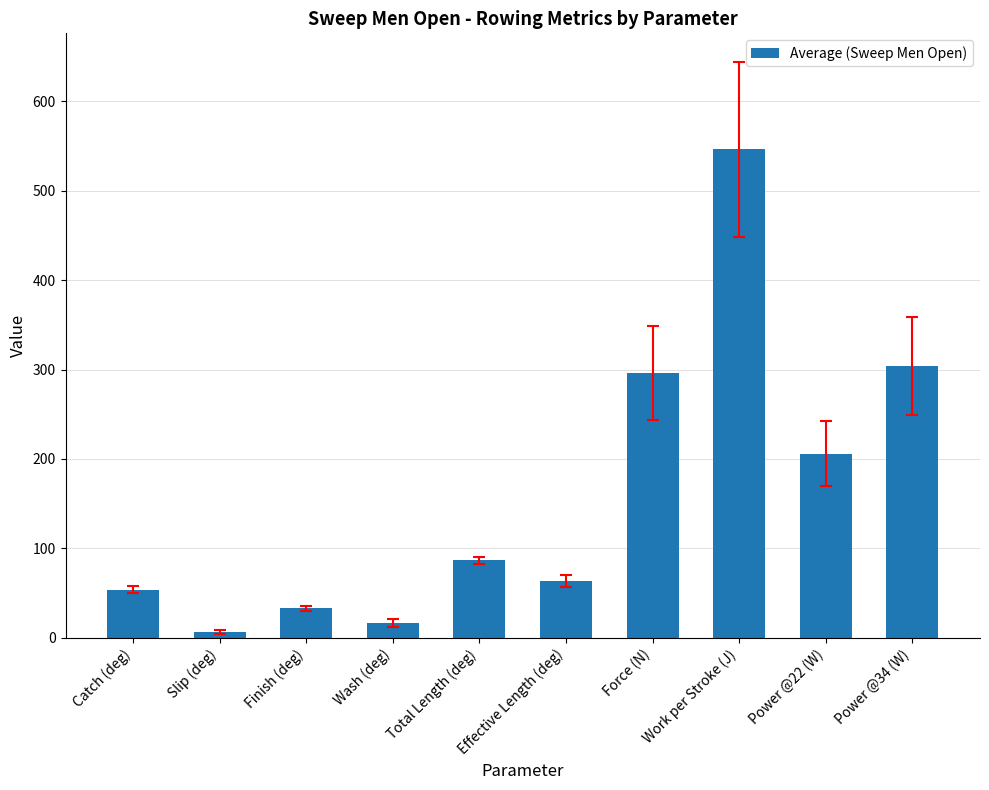

Reading right to left, extract all data points from this chart.

Power @34 (W)=304.2	Power @22 (W)=206.0	Work per Stroke (J)=546.5	Force (N)=296.1	Effective Length (deg)=63.8	Total Length (deg)=86.5	Wash (deg)=16.1	Finish (deg)=32.9	Slip (deg)=6.6	Catch (deg)=53.6